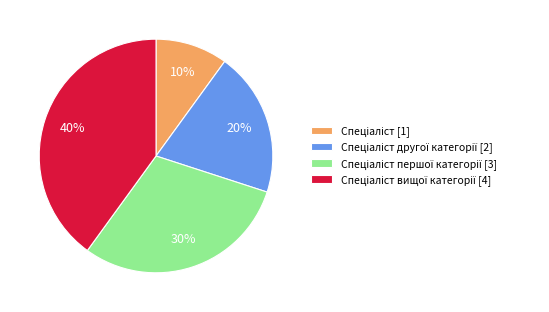

Is there any slice that represents more than half of the pie?

No